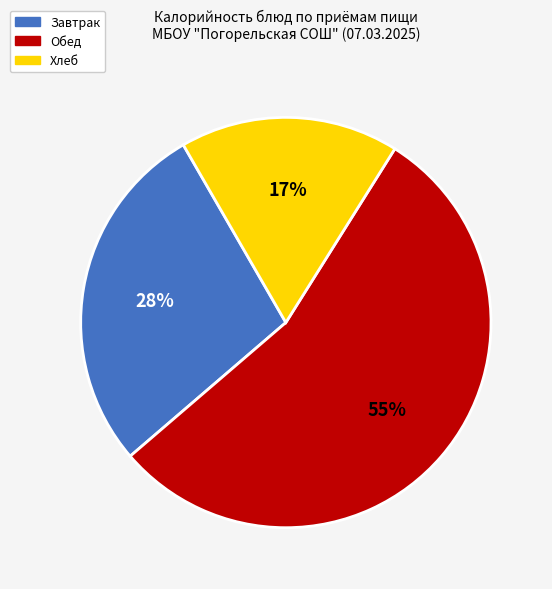

To the nearest percent, what is the average slice percentage?

33%